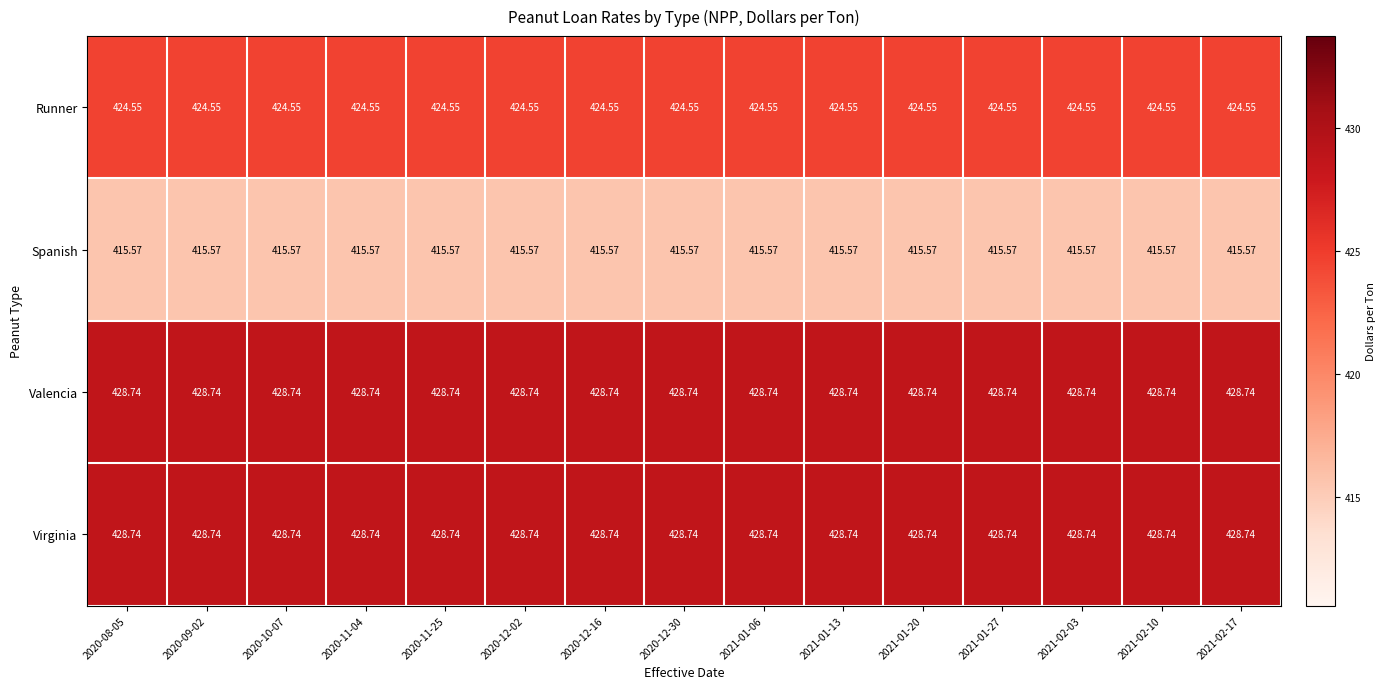

Count the number of data series in this chart.

4